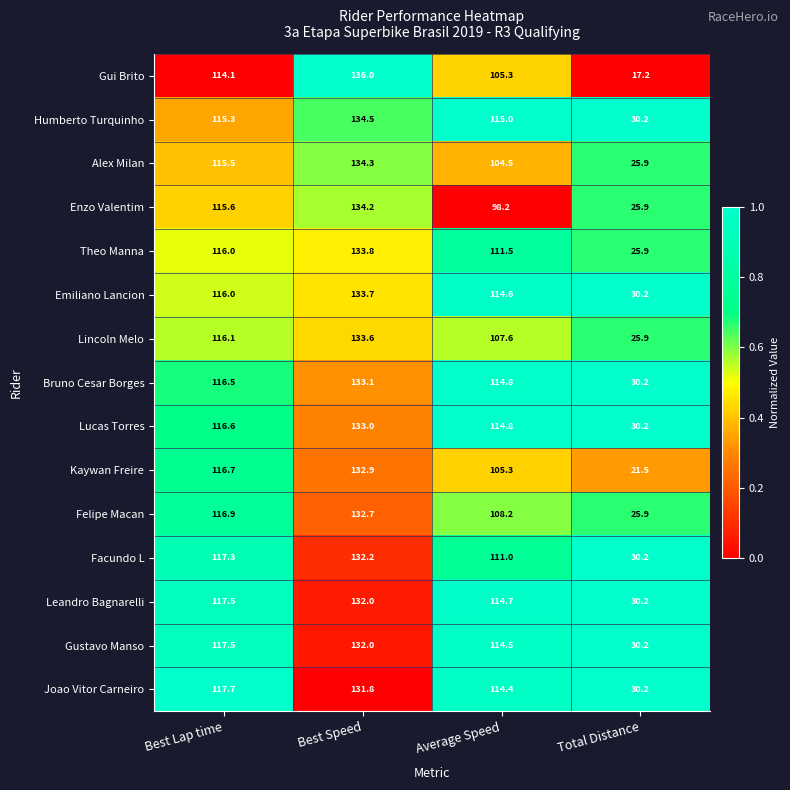

Rank the categories by Bruno Cesar Borges value from lowest to highest.

Total Distance, Average Speed, Best Lap time, Best Speed